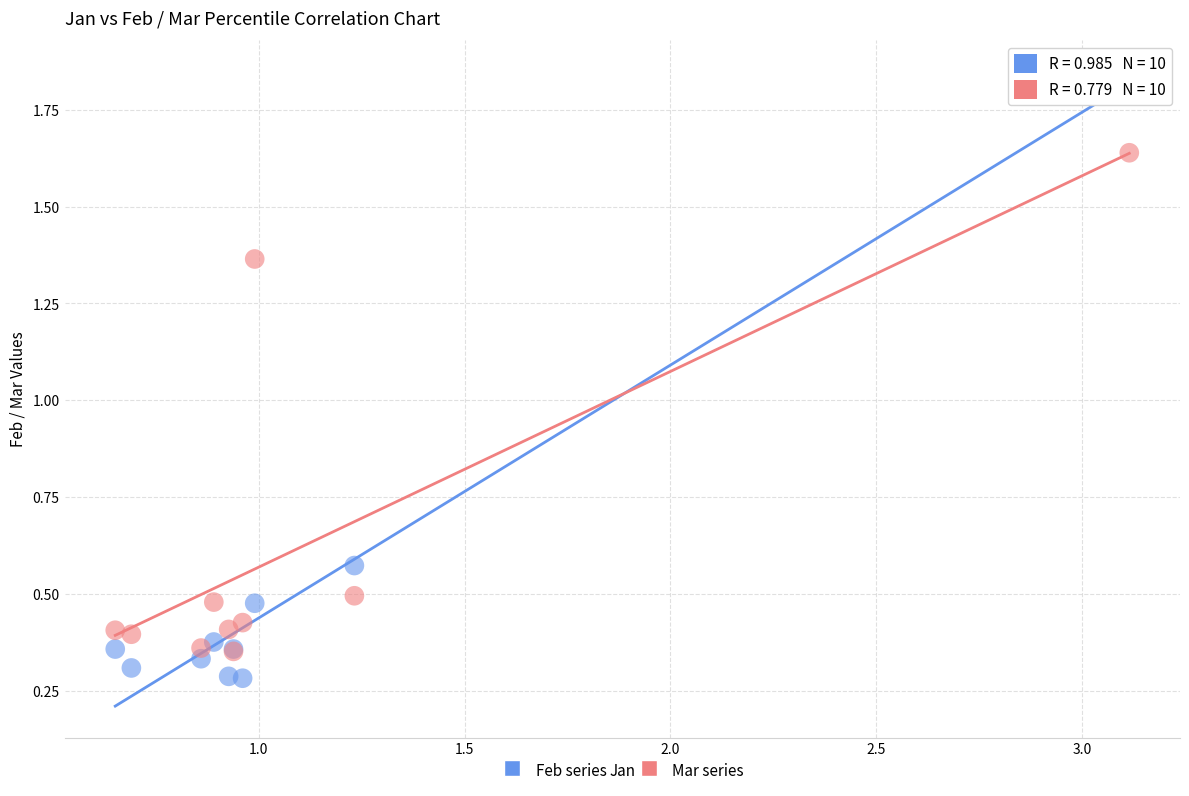

What are all the series names shown in the legend?

Feb series, Mar series